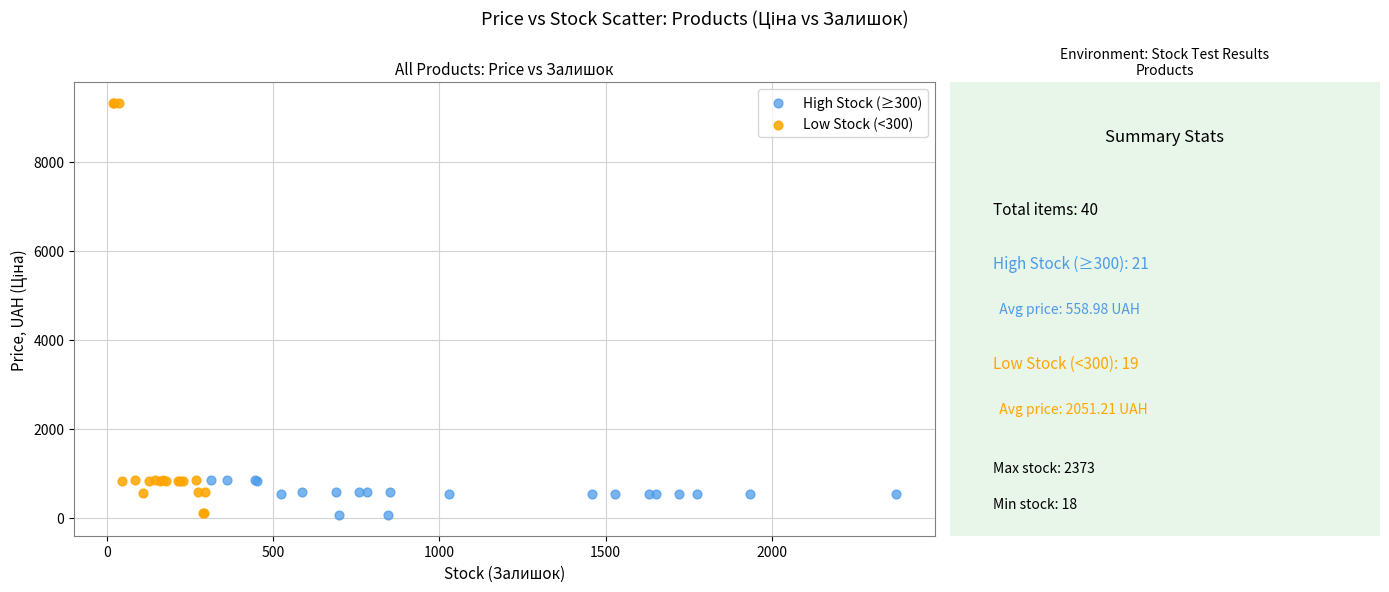

What are all the series names shown in the legend?

High Stock (≥300), Low Stock (<300)